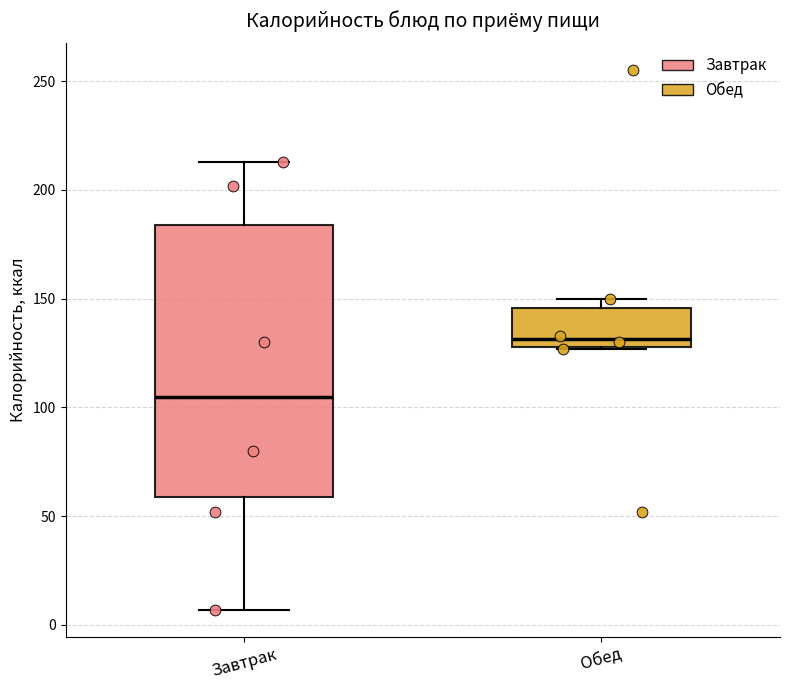

Where is the lower edge of the box for Завтрак on the y-axis? The values are not printed on the chart, so give them approximately, as read against the axis.

60